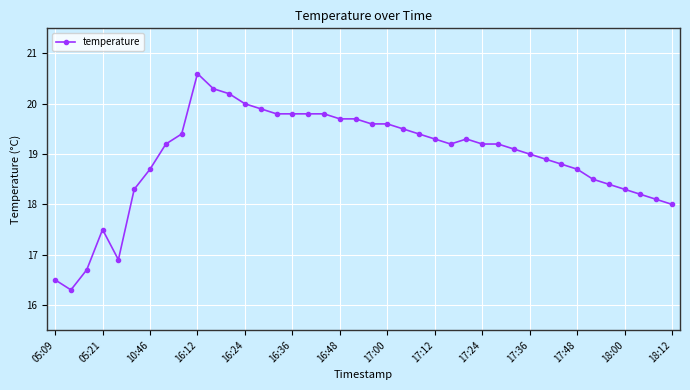

What is the value of the 31st point from the left?

19.0